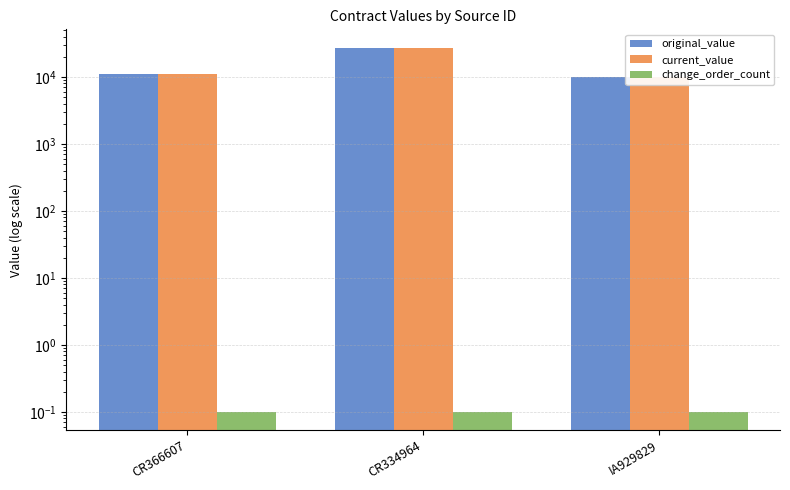

What is the difference between the highest and lowest values at CR334964?

27451.3